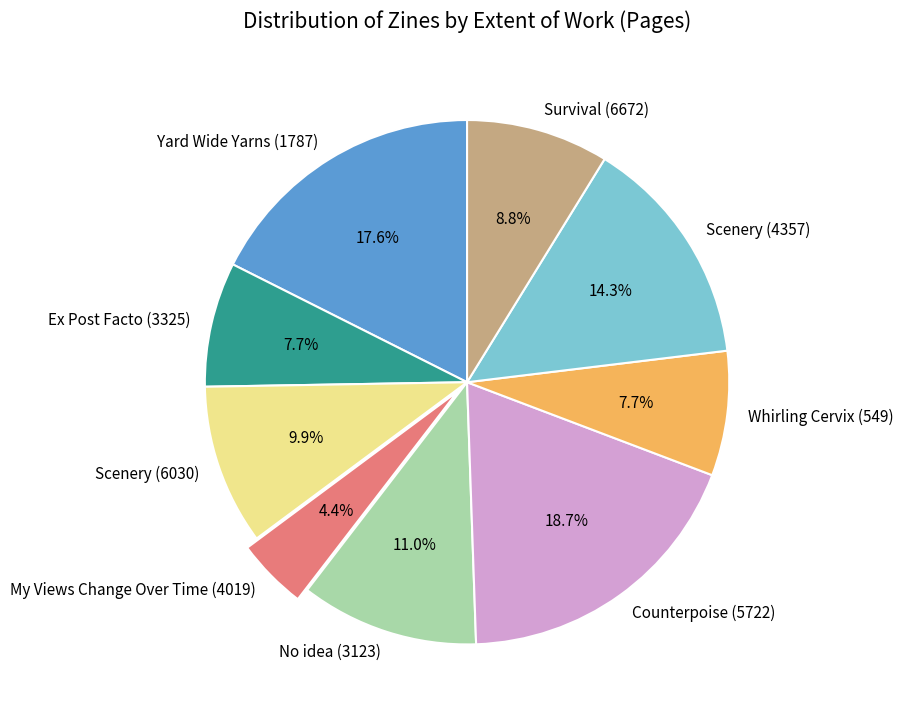

What is the ratio of the value at Scenery (6030) to the value at Counterpoise (5722)?

0.5